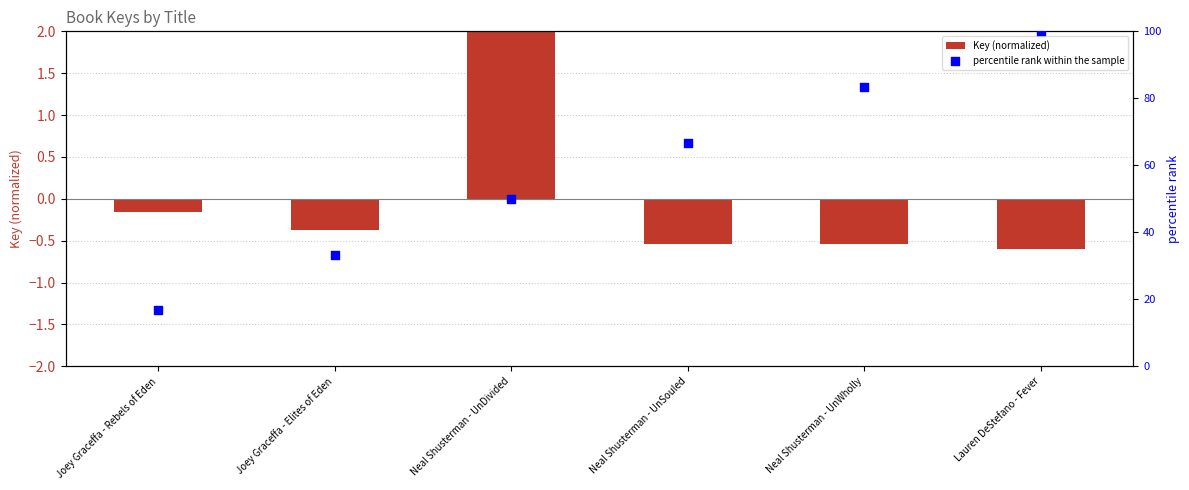

What is the total value across all series at Joey Graceffa - Rebels of Eden?

16.5